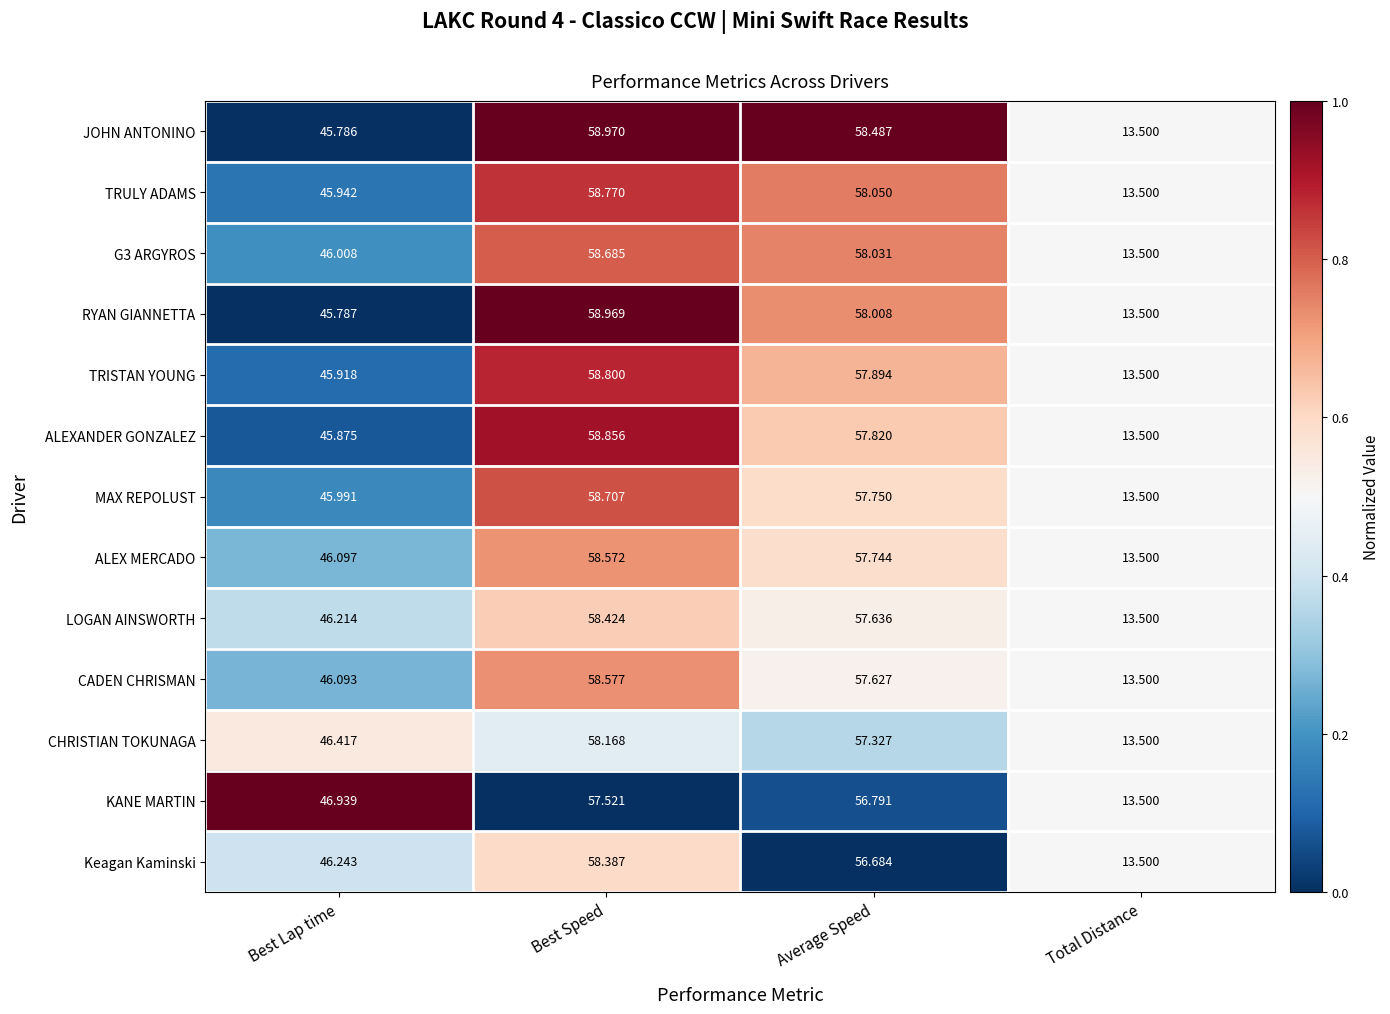

At which category is the sum across all series the highest?

Best Speed